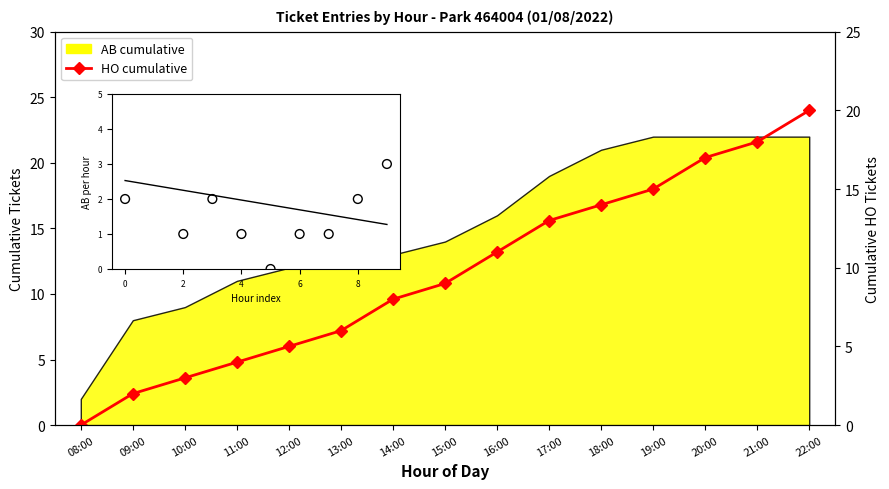

What is the change in value from 15:00 to 21:00?

+9